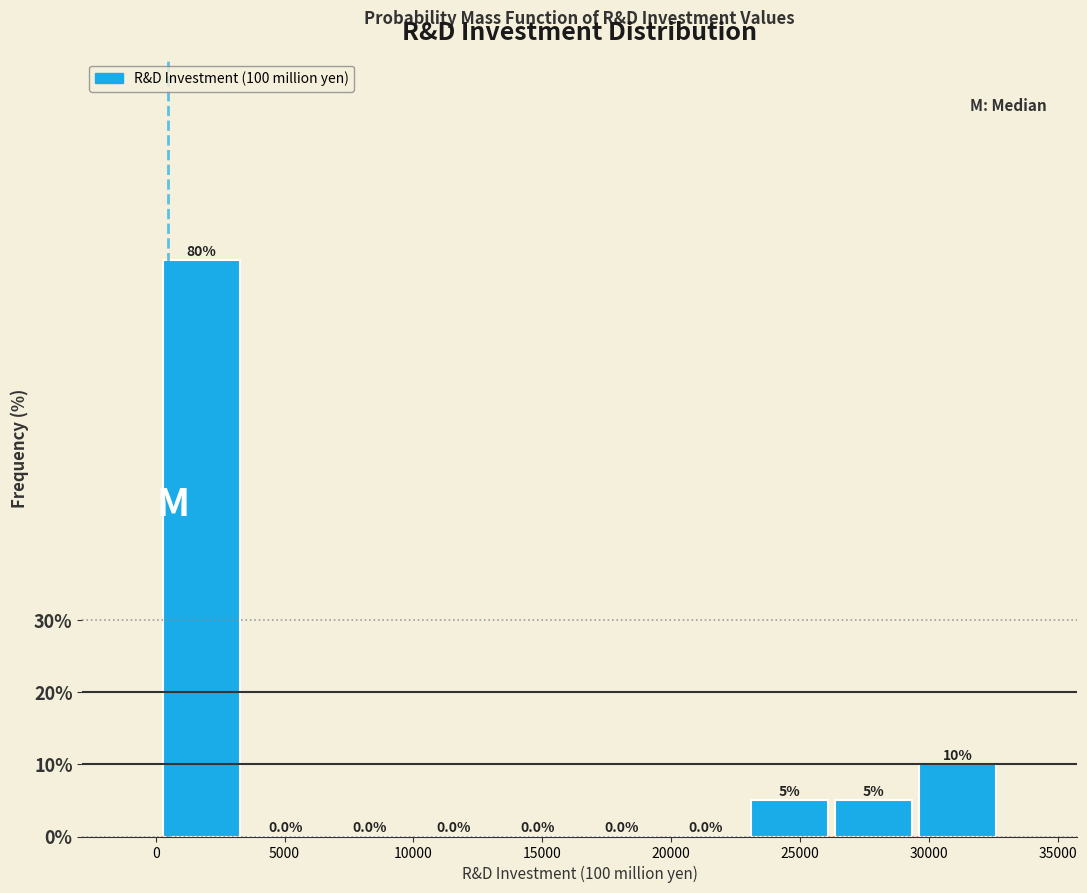

Reading left to right, transcribe this chart: for each bar, give the range it covers on the x-axis and its height. The bar edges are not printed on the chart, so give them approximately, as read against the axis.

0 to 3500: 80.0
3500 to 6500: 0.0
6500 to 10000: 0.0
10000 to 13000: 0.0
13000 to 16500: 0.0
16500 to 19500: 0.0
19500 to 23000: 0.0
23000 to 26000: 5.0
26000 to 29500: 5.0
29500 to 32500: 10.0